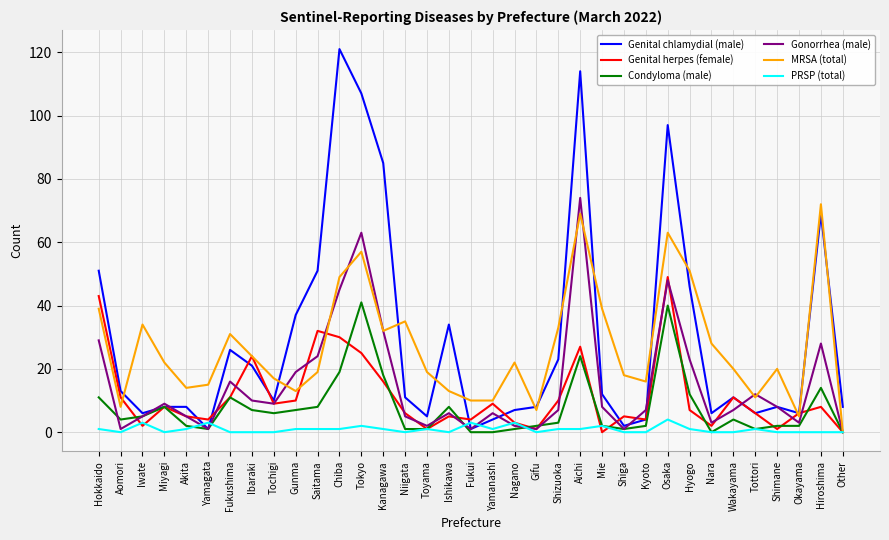

What are all the series names shown in the legend?

Genital chlamydial (male), Genital herpes (female), Condyloma (male), Gonorrhea (male), MRSA (total), PRSP (total)